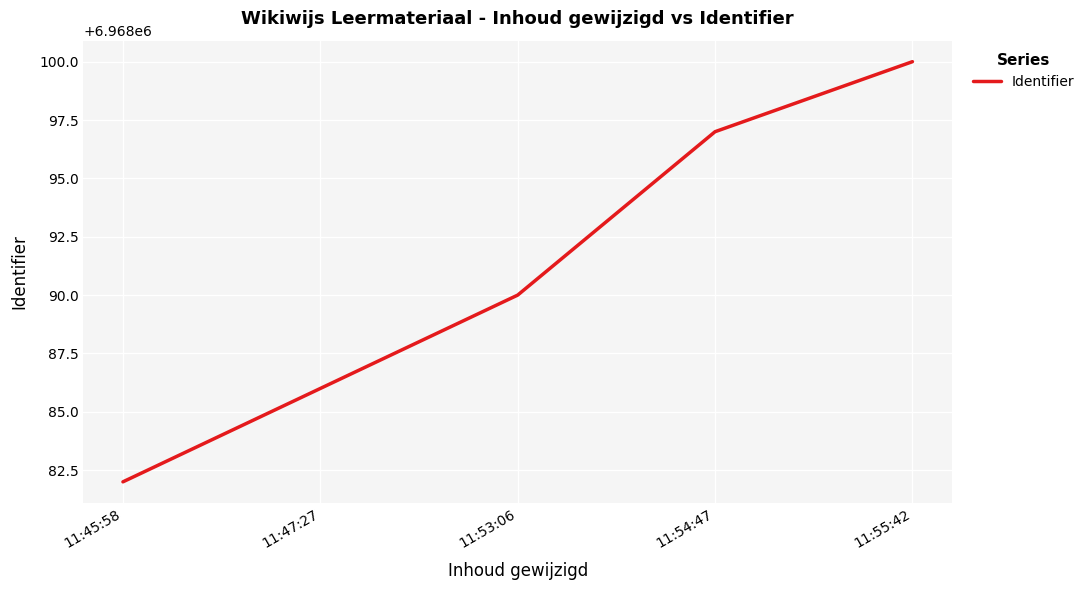

Rank the categories by value from lowest to highest.

11:45:58, 11:47:27, 11:53:06, 11:54:47, 11:55:42